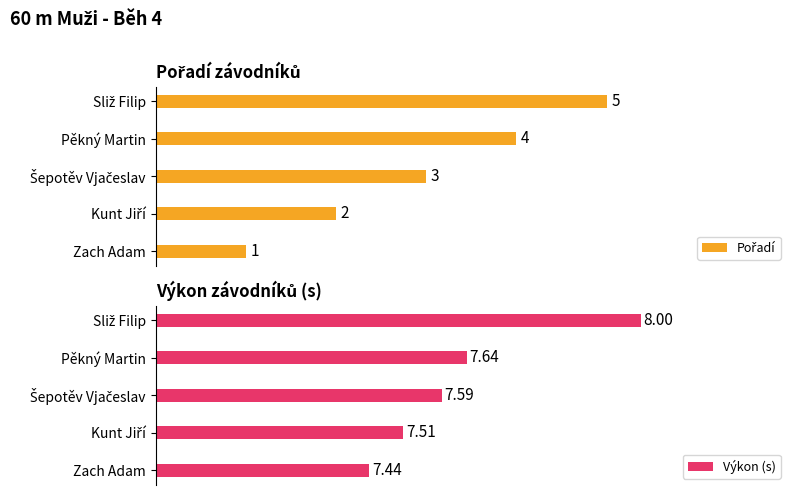

Which category has the lowest value in the Výkon (s) series?

Zach Adam